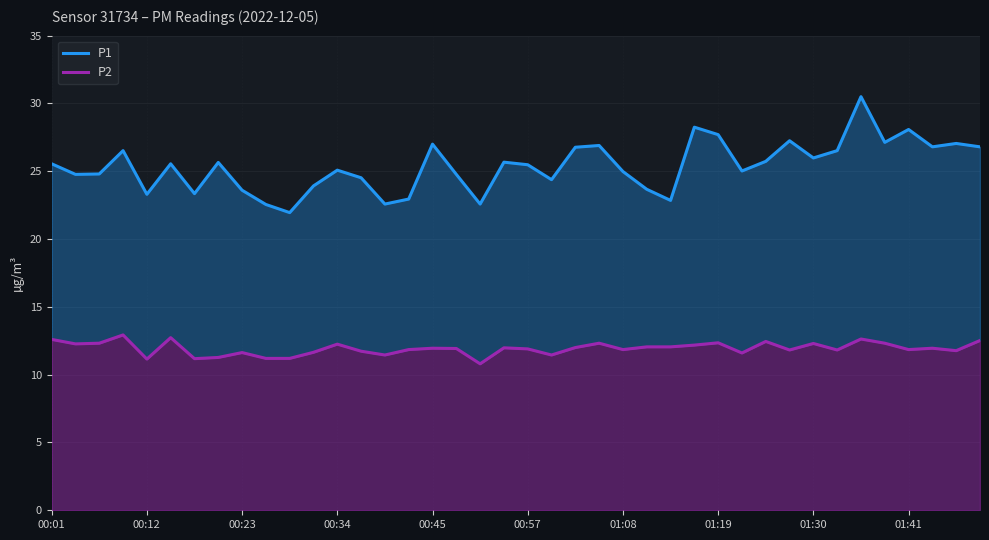

Reading left to right, extract all data points from this chart.

P1: 25.6	24.8	24.8	26.5	23.3	25.6	23.4	25.6	23.6	22.6	21.9	23.9	25.1	24.5	22.6	22.9	27.0	24.8	22.6	25.7	25.5	24.4	26.8	26.9	25.0	23.7	22.9	28.2	27.7	25.0	25.7	27.2	26.0	26.5	30.5	27.1	28.1	26.8	27.1	26.8
P2: 12.6	12.3	12.3	12.9	11.2	12.7	11.2	11.3	11.6	11.2	11.2	11.7	12.2	11.7	11.4	11.8	11.9	11.9	10.8	12.0	11.9	11.4	12.0	12.3	11.8	12.1	12.1	12.2	12.3	11.6	12.4	11.8	12.3	11.8	12.6	12.3	11.8	11.9	11.8	12.5